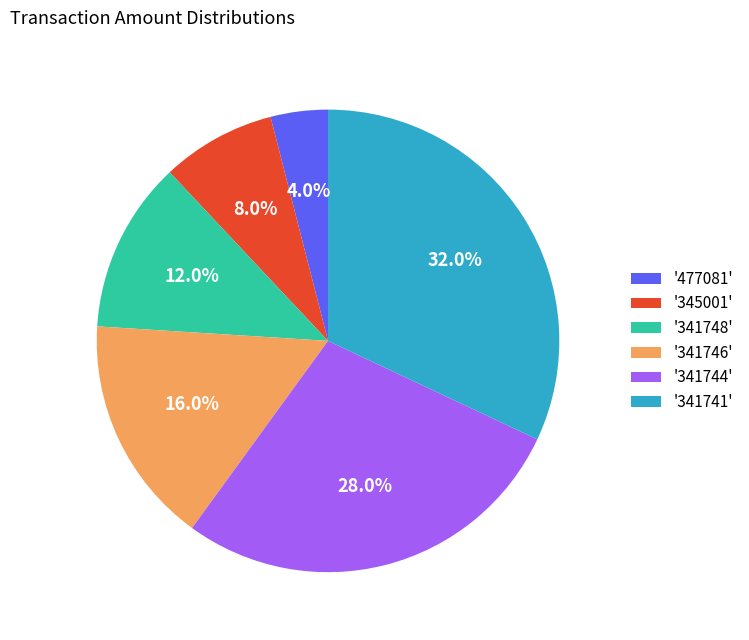

To the nearest percent, what is the difference between the largest and smallest slice percentages?

28%